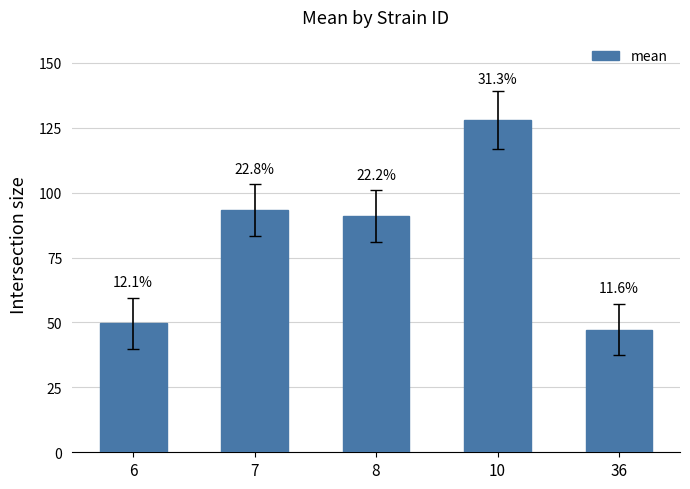

Reading left to right, extract all data points from this chart.

49.6	93.4	91.0	128.1	47.3